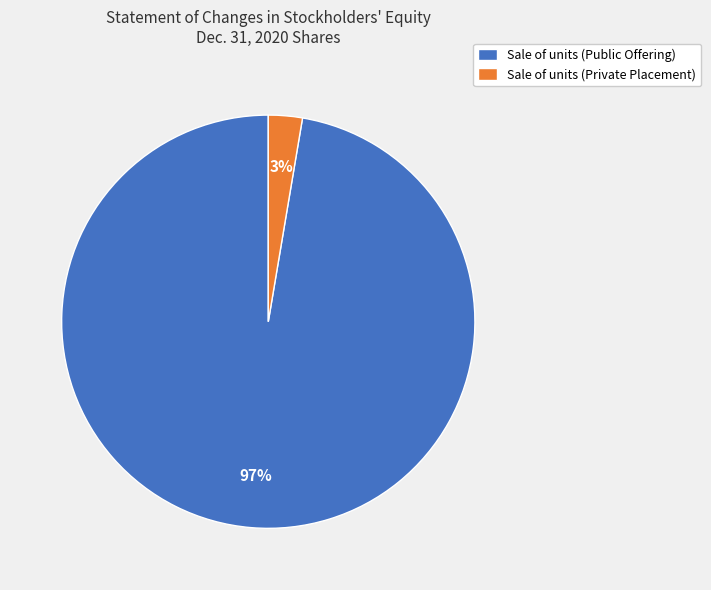

How many segments does this pie chart have?

2